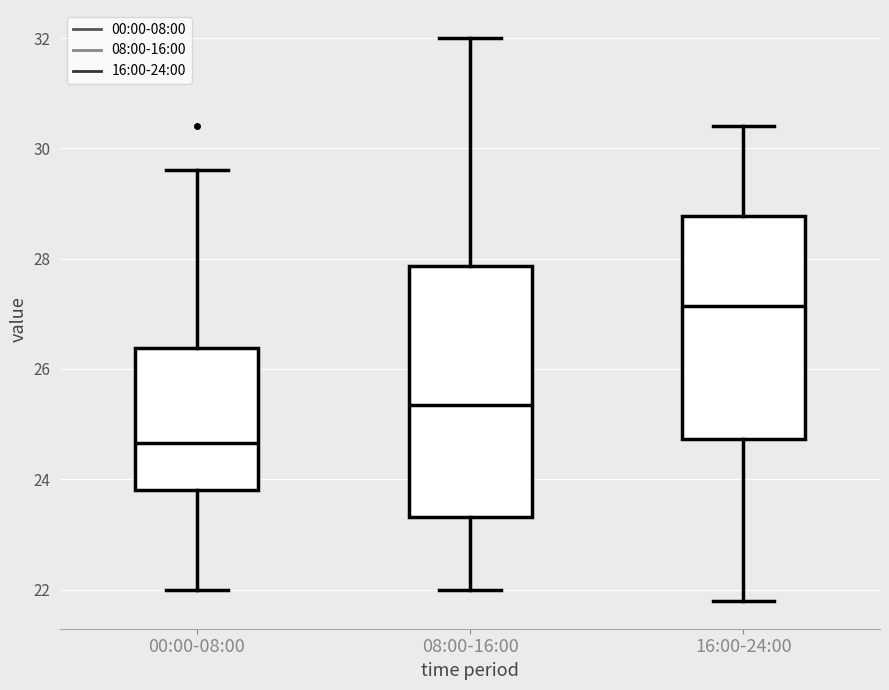

Which box is the tallest, from its lower edge to its upper edge?

08:00-16:00